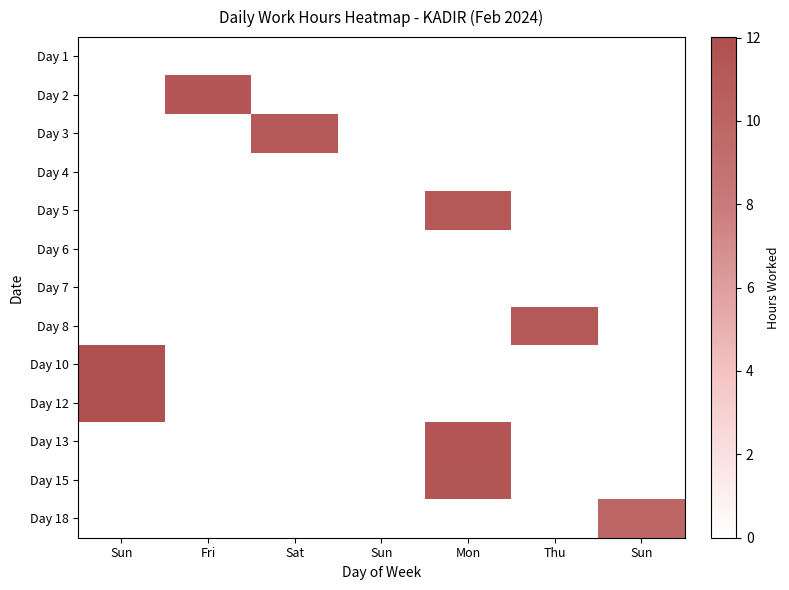

Reading left to right, extract all data points from this chart.

Day 1: Sun=0.0	Fri=0.0	Sat=0.0	Sun=0.0	Mon=0.0	Thu=0.0	Sun=0.0
Day 2: Sun=0.0	Fri=11.3	Sat=0.0	Sun=0.0	Mon=0.0	Thu=0.0	Sun=0.0
Day 3: Sun=0.0	Fri=0.0	Sat=11.2	Sun=0.0	Mon=0.0	Thu=0.0	Sun=0.0
Day 4: Sun=0.0	Fri=0.0	Sat=0.0	Sun=0.0	Mon=0.0	Thu=0.0	Sun=0.0
Day 5: Sun=0.0	Fri=0.0	Sat=0.0	Sun=0.0	Mon=11.2	Thu=0.0	Sun=0.0
Day 6: Sun=0.0	Fri=0.0	Sat=0.0	Sun=0.0	Mon=0.0	Thu=0.0	Sun=0.0
Day 7: Sun=0.0	Fri=0.0	Sat=0.0	Sun=0.0	Mon=0.0	Thu=0.0	Sun=0.0
Day 8: Sun=0.0	Fri=0.0	Sat=0.0	Sun=0.0	Mon=0.0	Thu=11.2	Sun=0.0
Day 10: Sun=12.0	Fri=0.0	Sat=0.0	Sun=0.0	Mon=0.0	Thu=0.0	Sun=0.0
Day 12: Sun=12.0	Fri=0.0	Sat=0.0	Sun=0.0	Mon=0.0	Thu=0.0	Sun=0.0
Day 13: Sun=0.0	Fri=0.0	Sat=0.0	Sun=0.0	Mon=11.3	Thu=0.0	Sun=0.0
Day 15: Sun=0.0	Fri=0.0	Sat=0.0	Sun=0.0	Mon=11.4	Thu=0.0	Sun=0.0
Day 18: Sun=0.0	Fri=0.0	Sat=0.0	Sun=0.0	Mon=0.0	Thu=0.0	Sun=9.8